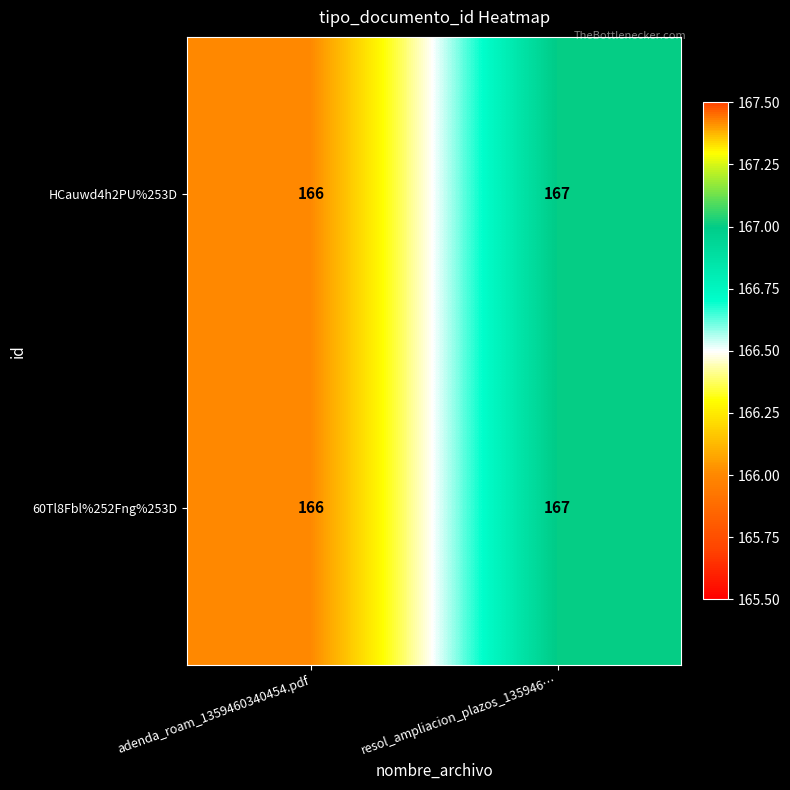

What is the sum of the HCauwd4h2PU%253D values at adenda_roam_1359460340454.pdf and resol_ampliacion_plazos_135946…?

333